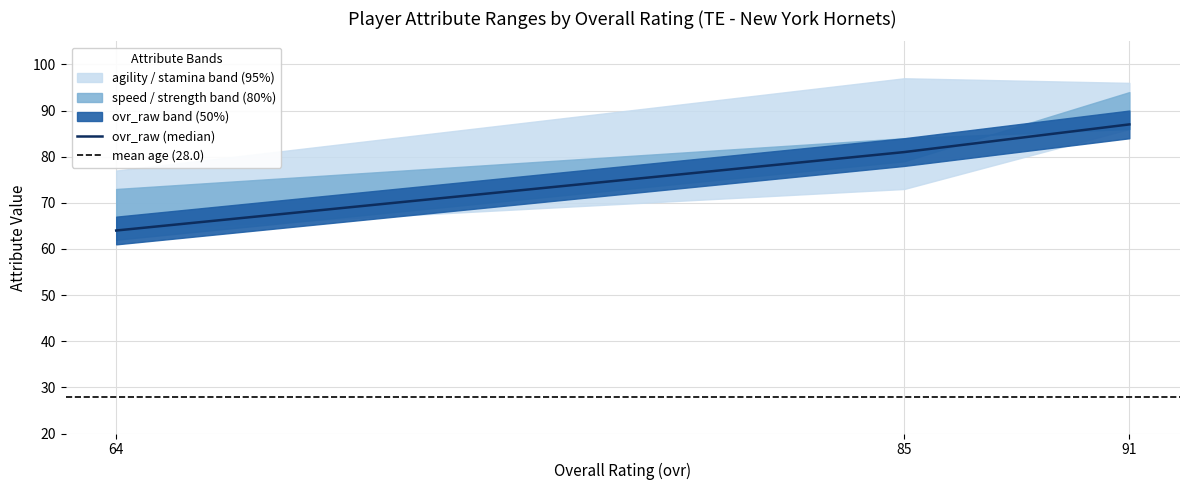

Which series has the largest total across all categories?

agility